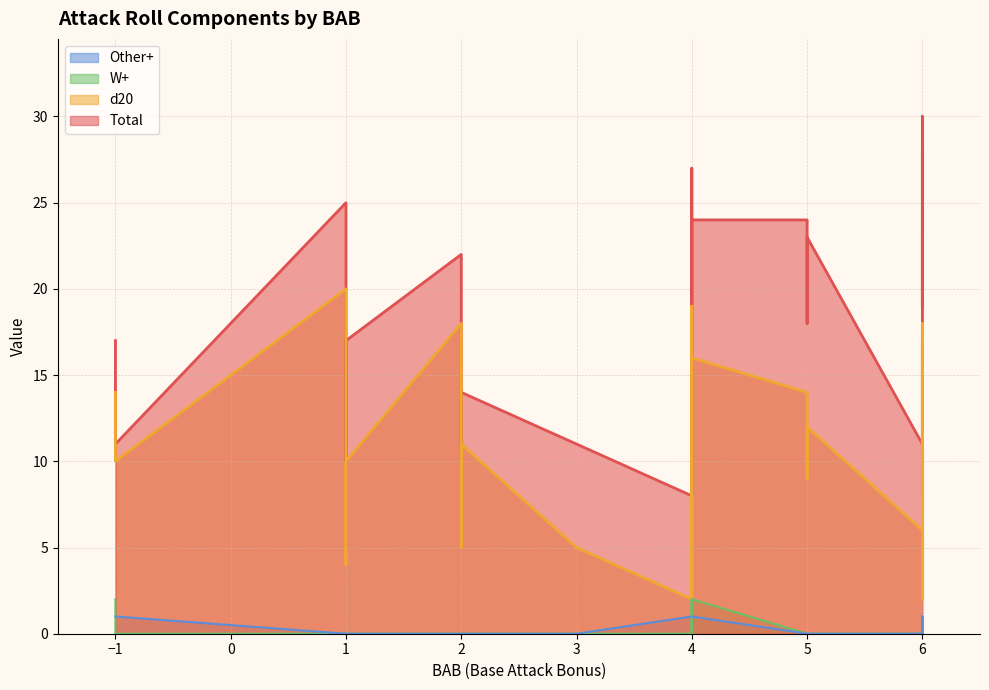

Does the chart display data point markers on the line(s)?

No